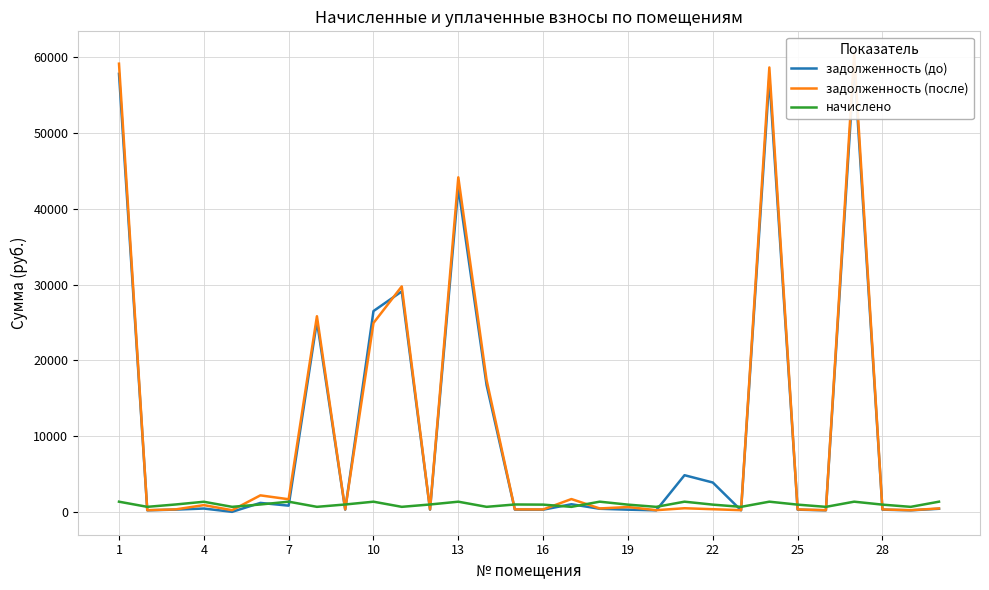

What is the highest value of the начислено series?

1341.0